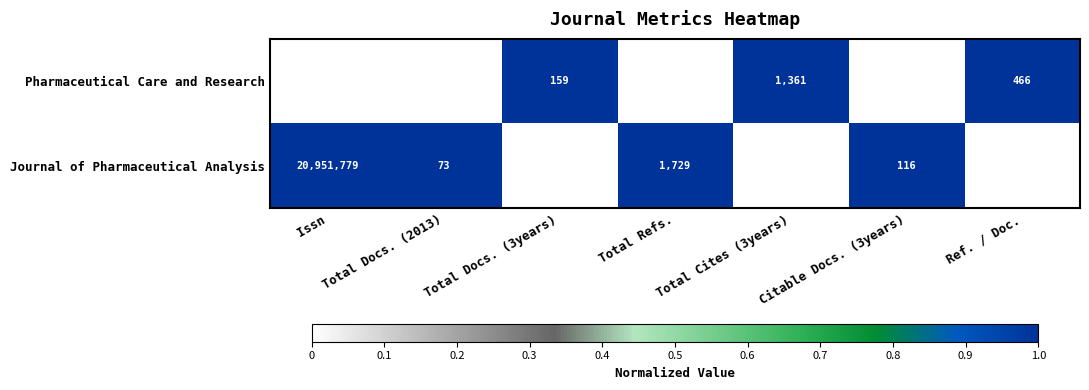

Which series has the largest total across all categories?

Journal of Pharmaceutical Analysis